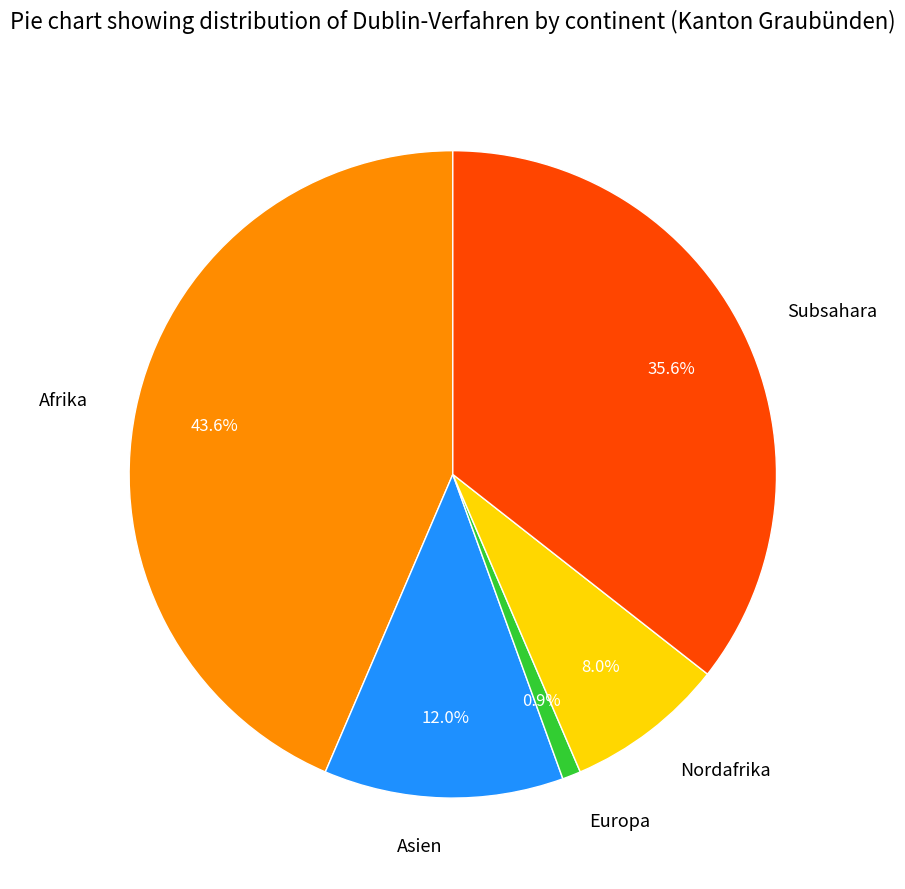

To the nearest percent, what is the difference between the Europa and Nordafrika slice percentages?

7%